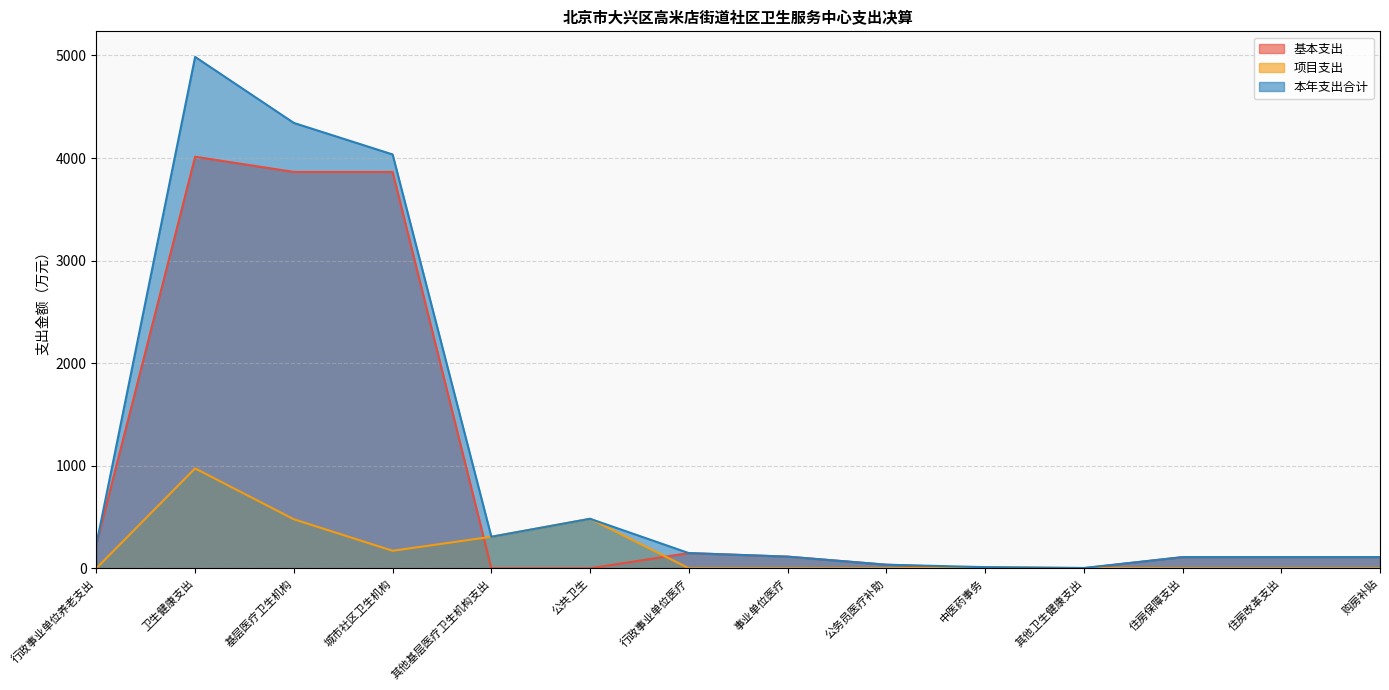

Between 公共卫生 and 购房补贴, which series saw the biggest shift?

项目支出